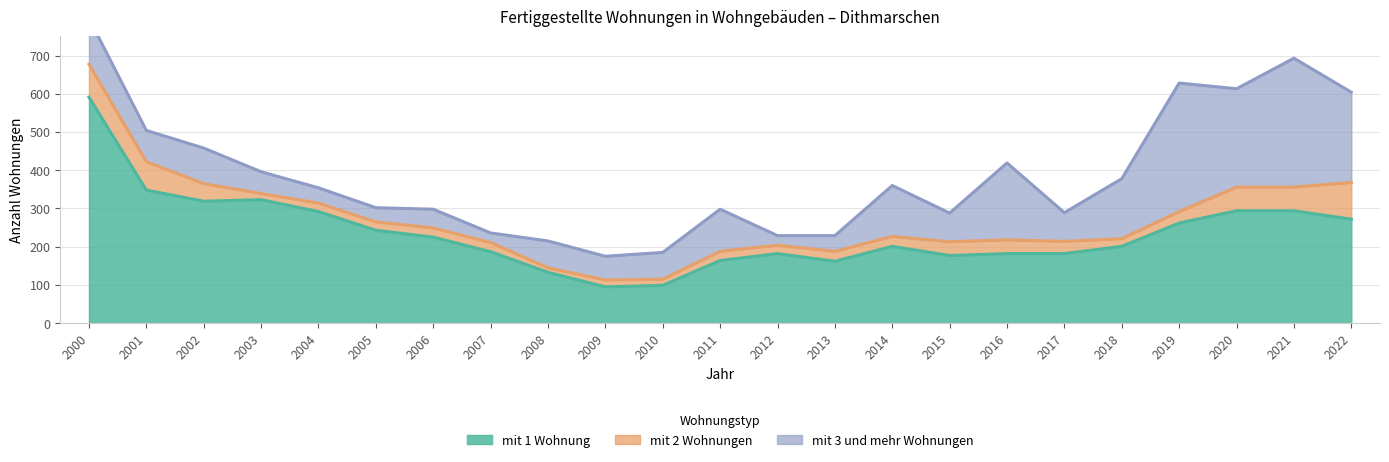

True or false: mit 2 Wohnungen and mit 3 und mehr Wohnungen cross at least once.

False